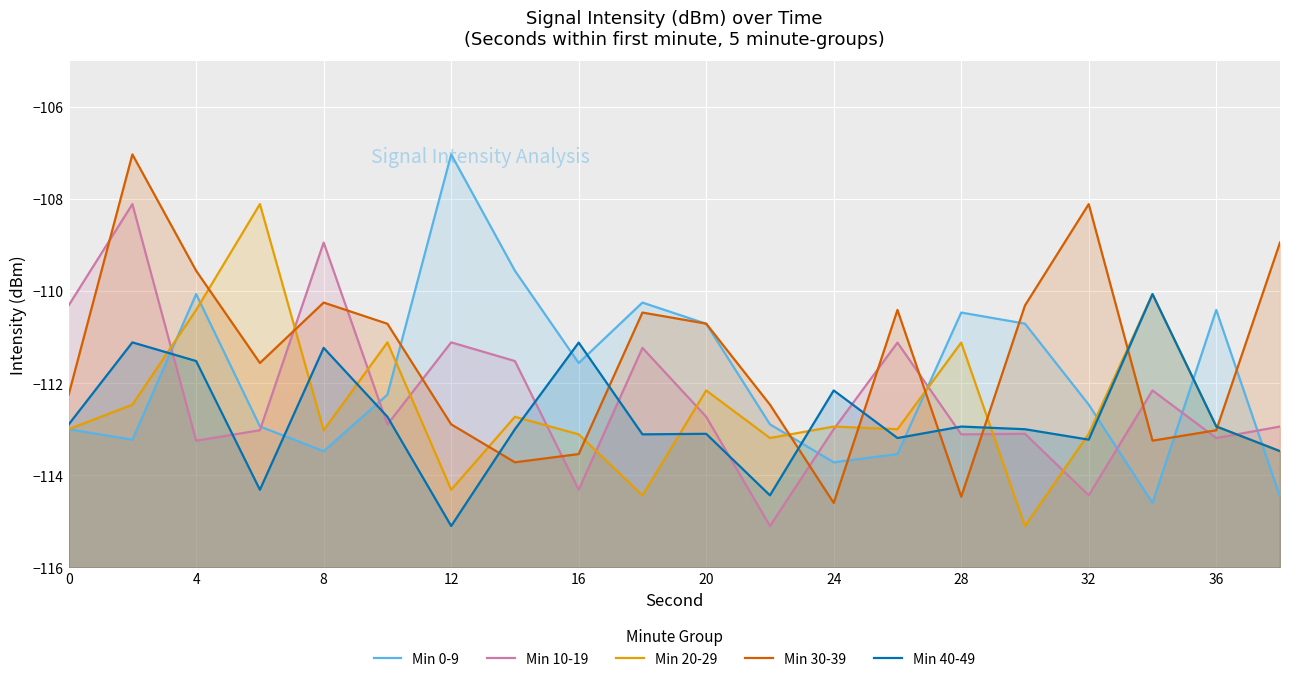

Reading left to right, extract all data points from this chart.

Min 0-9: -113.0	-113.2	-110.1	-112.9	-113.5	-112.3	-107.0	-109.6	-111.6	-110.3	-110.7	-112.9	-113.7	-113.5	-110.5	-110.7	-112.5	-114.6	-110.4	-114.5
Min 10-19: -110.3	-108.1	-113.2	-113.0	-108.9	-112.9	-111.1	-111.5	-114.3	-111.2	-112.7	-115.1	-113.0	-111.1	-113.1	-113.1	-114.4	-112.2	-113.2	-112.9
Min 20-29: -113.0	-112.5	-110.4	-108.1	-113.0	-111.1	-114.3	-112.7	-113.1	-114.4	-112.2	-113.2	-112.9	-113.0	-111.1	-115.1	-113.1	-110.1	-112.9	-113.5
Min 30-39: -112.3	-107.0	-109.6	-111.6	-110.3	-110.7	-112.9	-113.7	-113.5	-110.5	-110.7	-112.5	-114.6	-110.4	-114.5	-110.3	-108.1	-113.2	-113.0	-108.9
Min 40-49: -112.9	-111.1	-111.5	-114.3	-111.2	-112.7	-115.1	-113.0	-111.1	-113.1	-113.1	-114.4	-112.2	-113.2	-112.9	-113.0	-113.2	-110.1	-112.9	-113.5